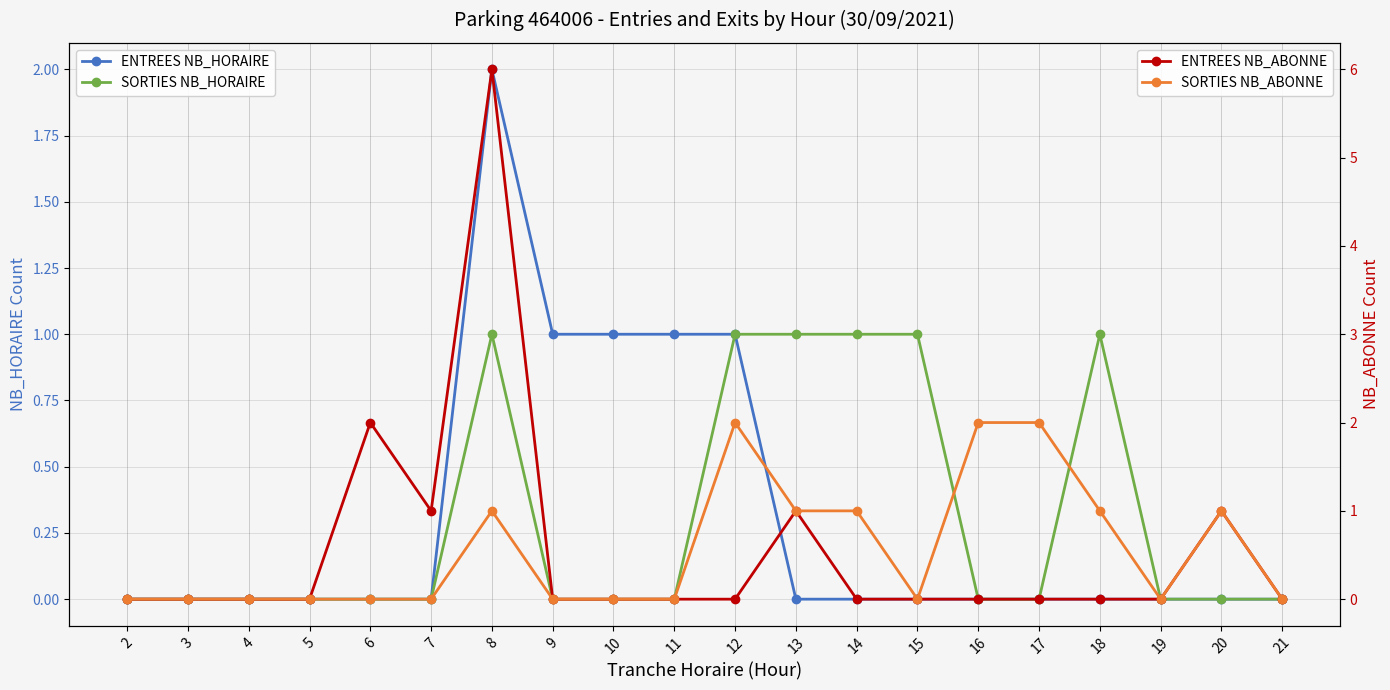

Reading left to right, what are all the values shown in this chart?

ENTREES NB_HORAIRE: 0	0	0	0	0	0	2	1	1	1	1	0	0	0	0	0	0	0	0	0
SORTIES NB_HORAIRE: 0	0	0	0	0	0	1	0	0	0	1	1	1	1	0	0	1	0	0	0
ENTREES NB_ABONNE: 0	0	0	0	2	1	6	0	0	0	0	1	0	0	0	0	0	0	1	0
SORTIES NB_ABONNE: 0	0	0	0	0	0	1	0	0	0	2	1	1	0	2	2	1	0	1	0